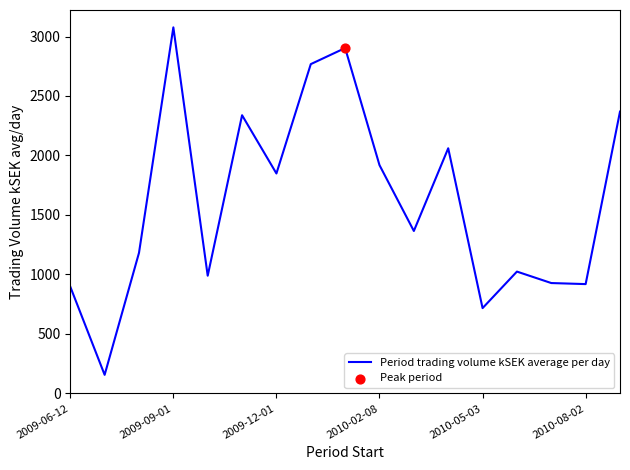

What is the minimum value shown in the chart?

156.2